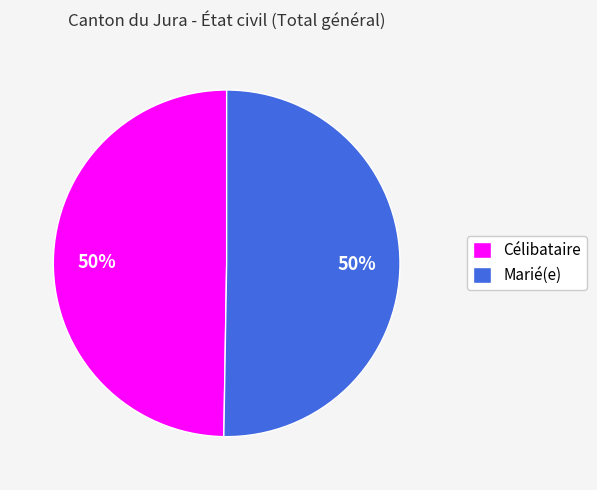

To the nearest percent, what is the combined percentage of Marié(e) and Célibataire?

100%